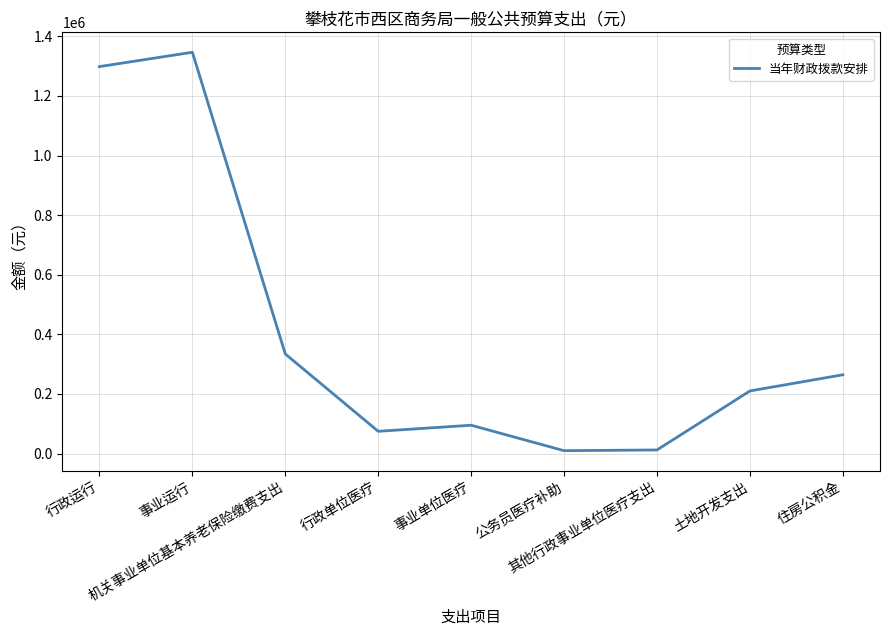

How many lines are shown in the chart?

1